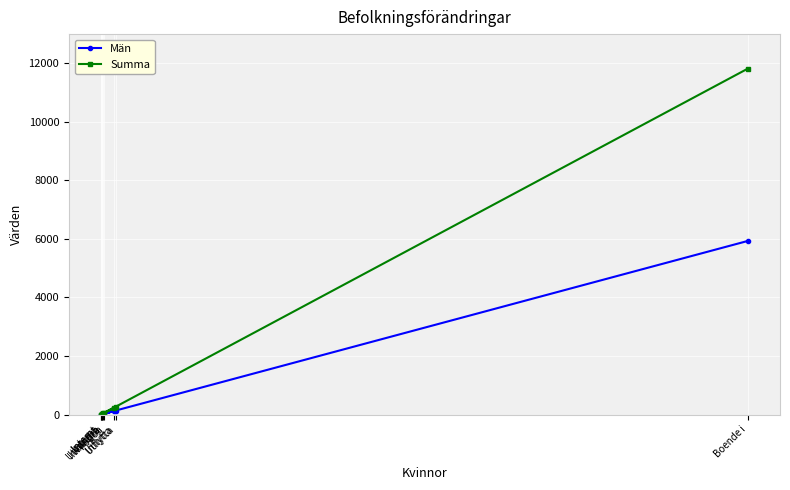

Which series has the widest spread of values?

Summa